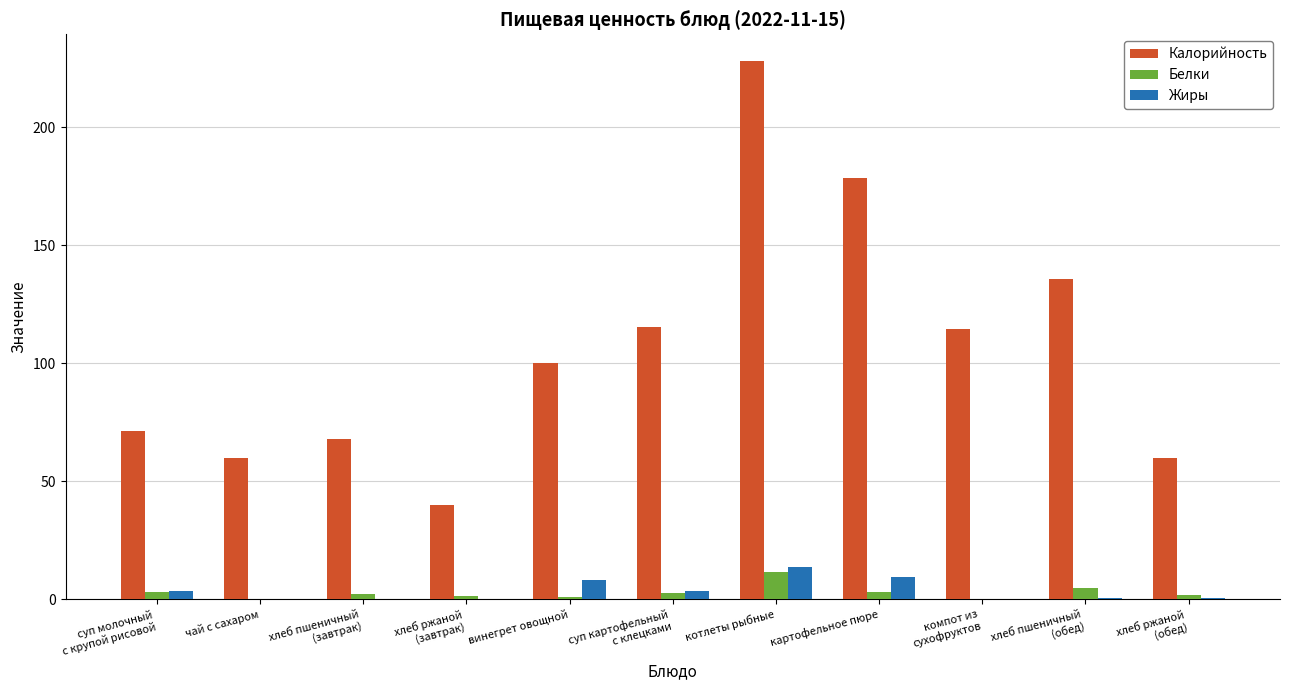

The value of Белки at винегрет овощной is 1.1. True or false?

True